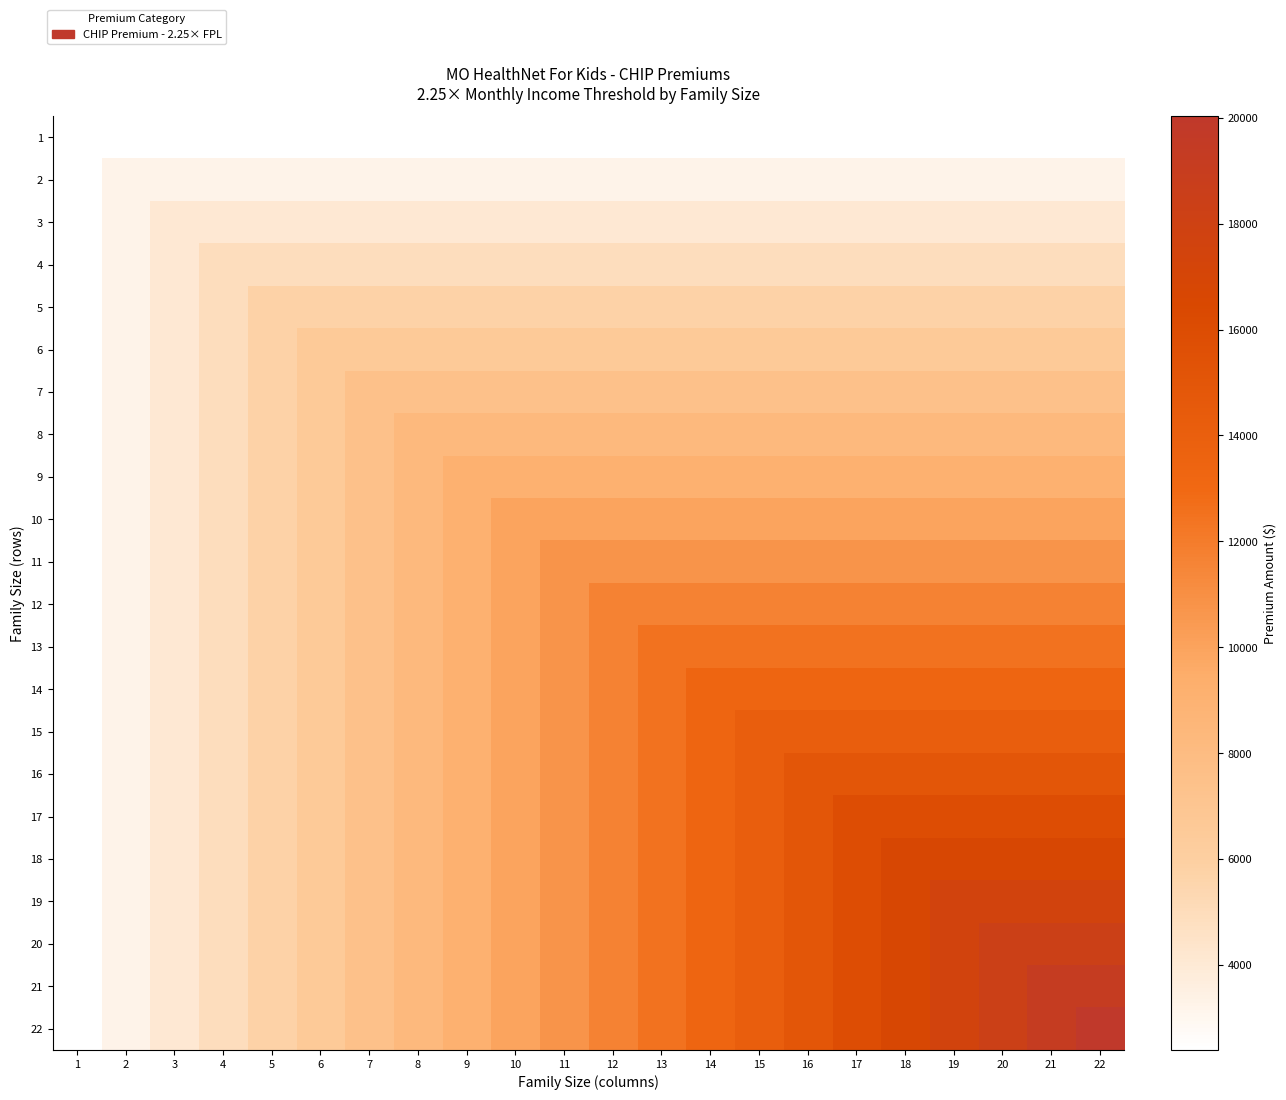

At how many categories does at least one series exceed 6264?

17